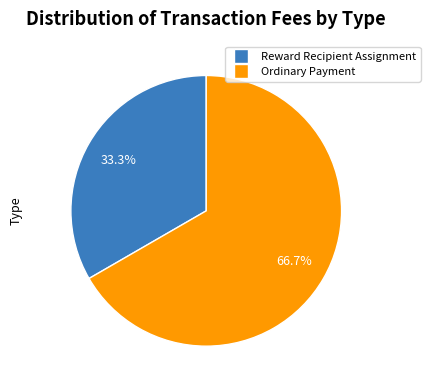

Which slice is the largest?

Ordinary Payment